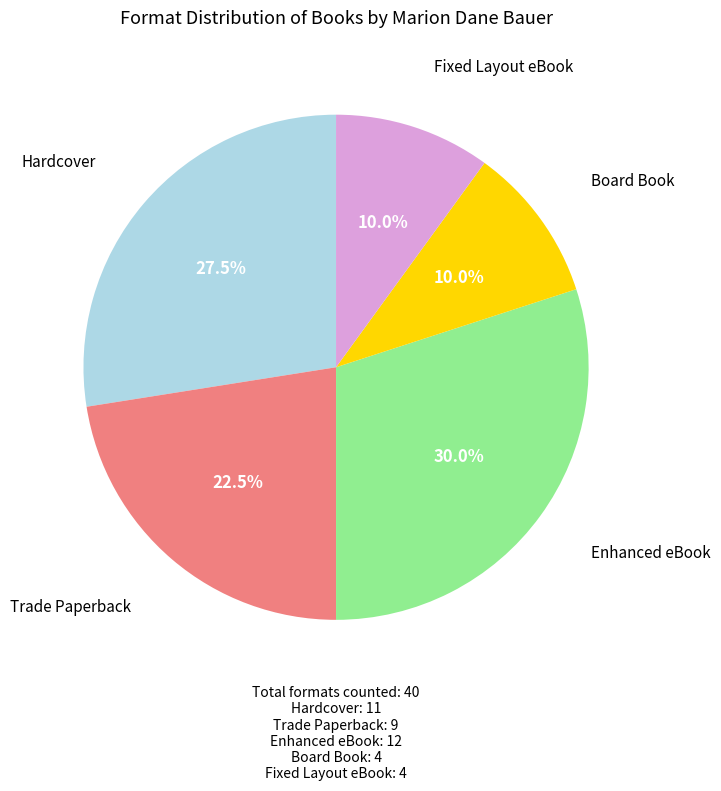

Is there any slice that represents more than half of the pie?

No